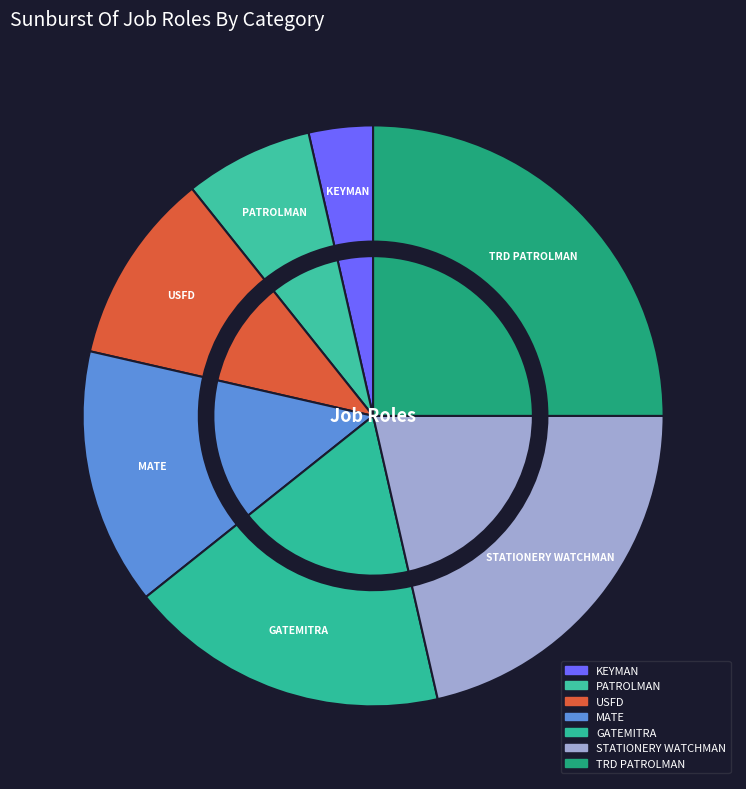

To the nearest percent, what is the combined percentage of PATROLMAN and GATEMITRA?

25%